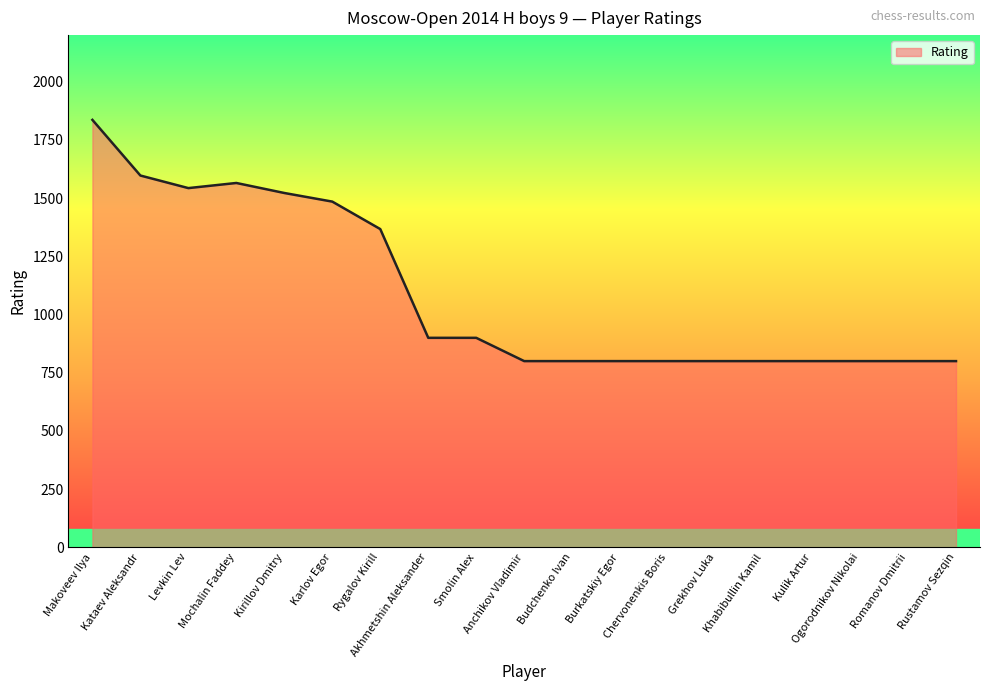

Which has a higher value, Akhmetshin Aleksander or Mochalin Faddey?

Mochalin Faddey